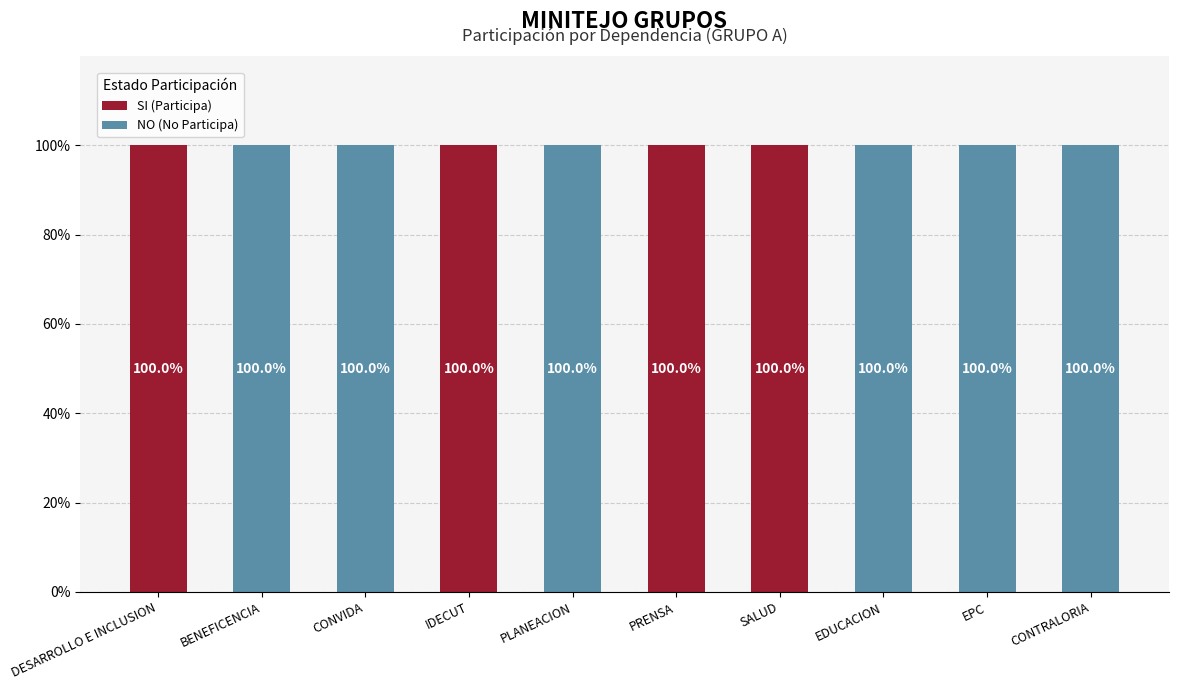

What is the sum of the SI (Participa) values at PRENSA and EDUCACION?

100